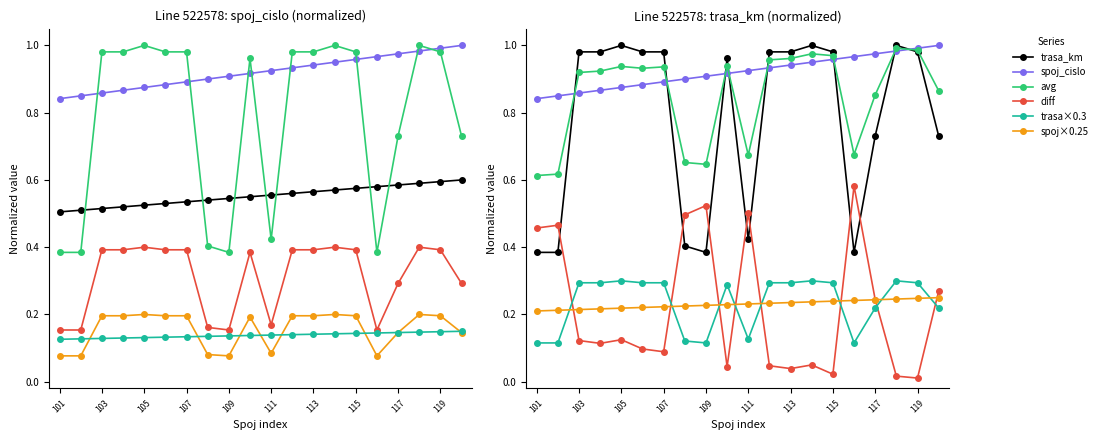

Read the spoj_cislo value at 104.

0.9